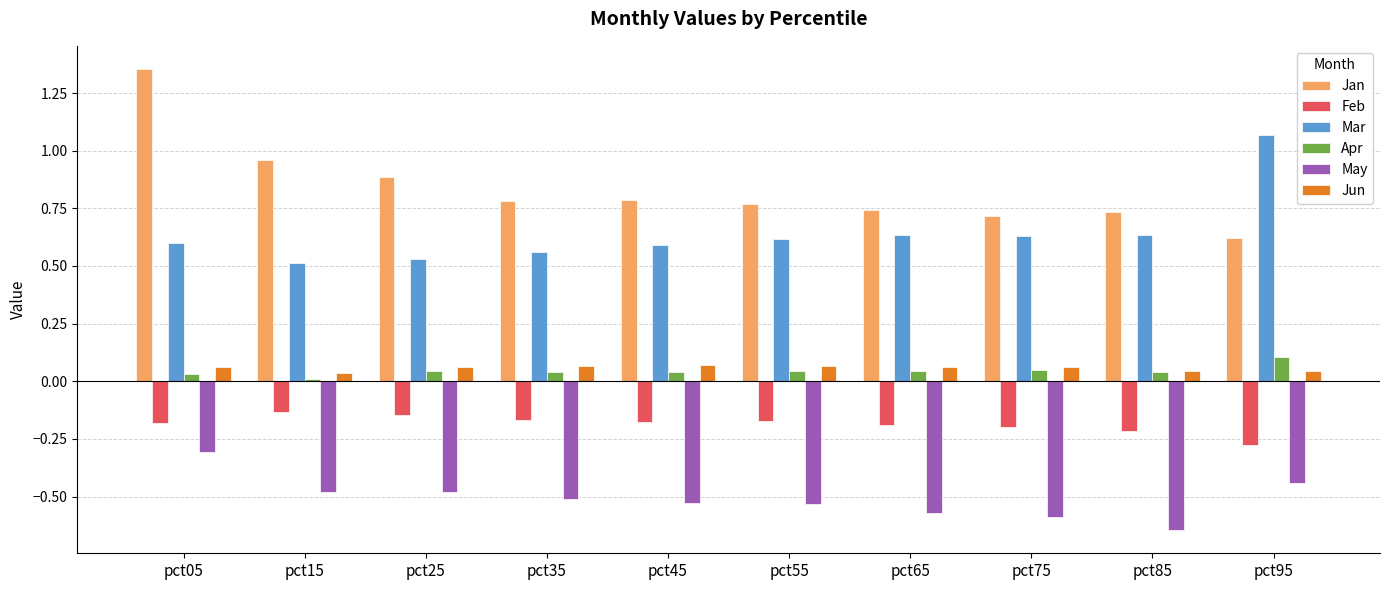

Which series has the widest spread of values?

Jan